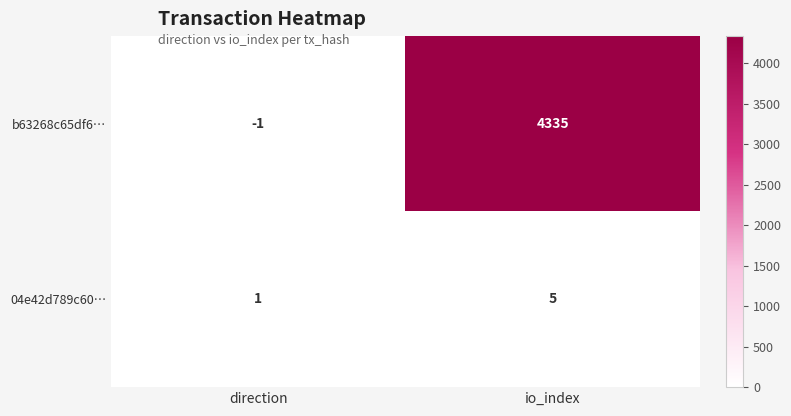

True or false: 04e42d789c60… has a value of 5 at io_index.

True